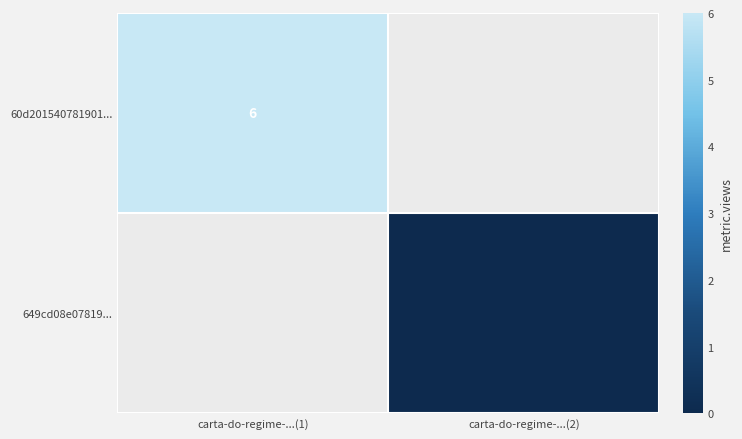

Is it true that 60d201540781901... equals 10 at carta-do-regime-...(1)?

False